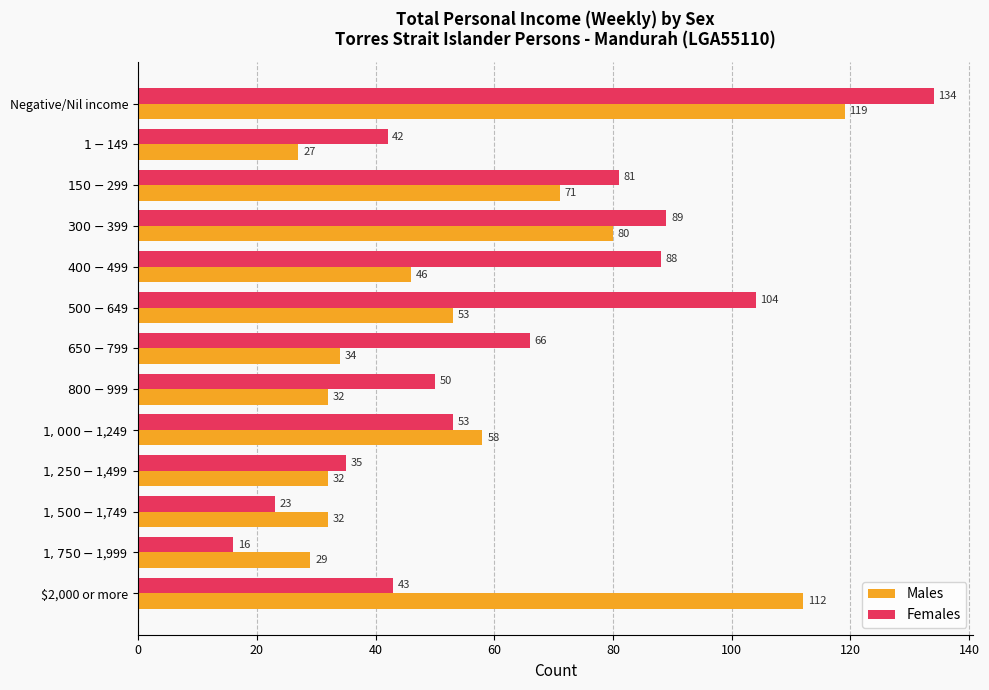

What is the maximum value for Females?

134